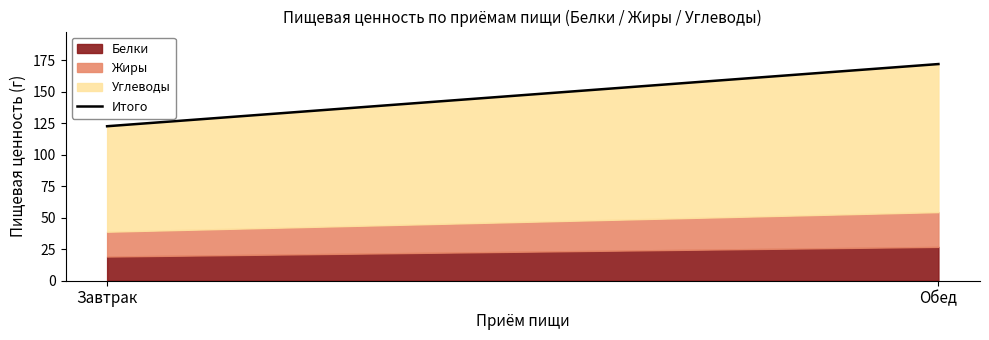

What position from the left is Обед?

2